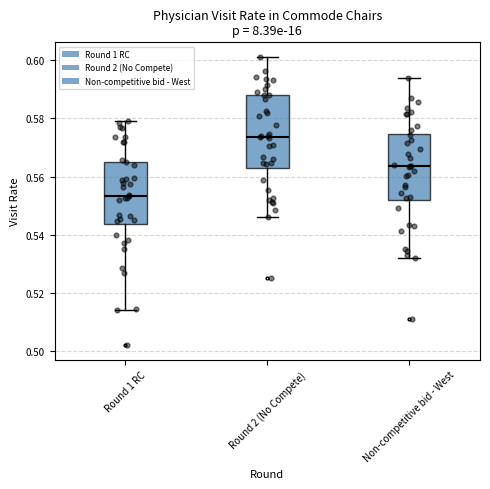

Reading left to right, transcribe this box plot: for each box, give where its median line is, the range the box spans, and where its two whiskers end, as read against the y-axis. The values are not printed on the chart, so give them approximately, as read against the axis.

Round 1 RC: median 0.554, box 0.544 to 0.566, whiskers 0.514 to 0.580
Round 2 (No Compete): median 0.574, box 0.562 to 0.588, whiskers 0.546 to 0.602
Non-competitive bid - West: median 0.564, box 0.552 to 0.574, whiskers 0.532 to 0.594